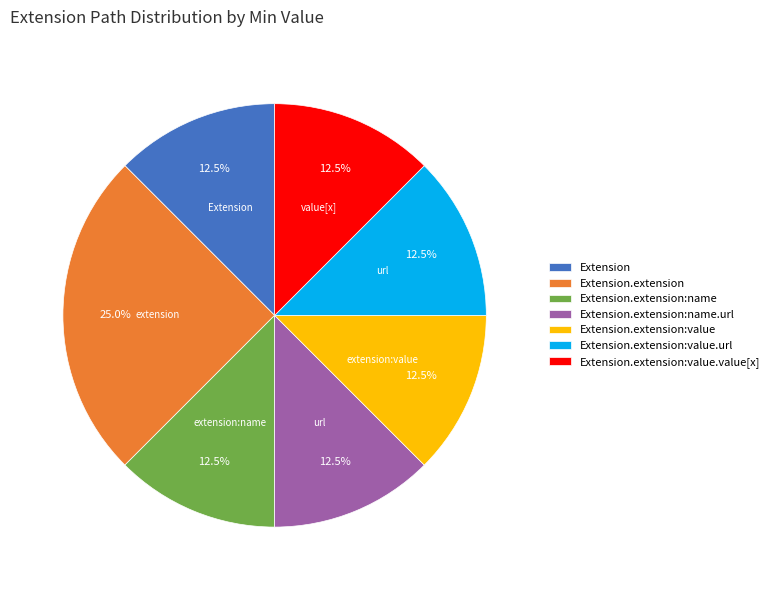

Which category has the biggest portion of the pie?

Extension.extension